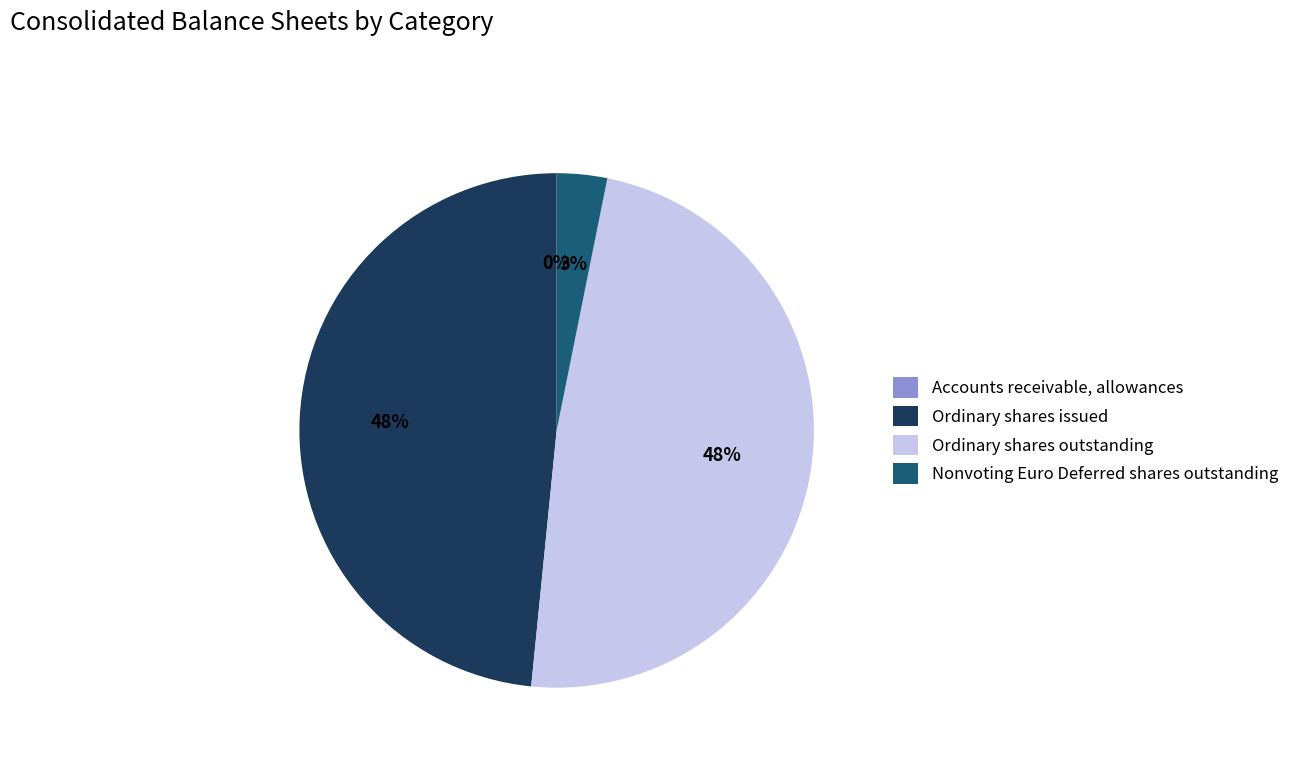

Between Ordinary shares issued and Nonvoting Euro Deferred shares outstanding, which is larger?

Ordinary shares issued